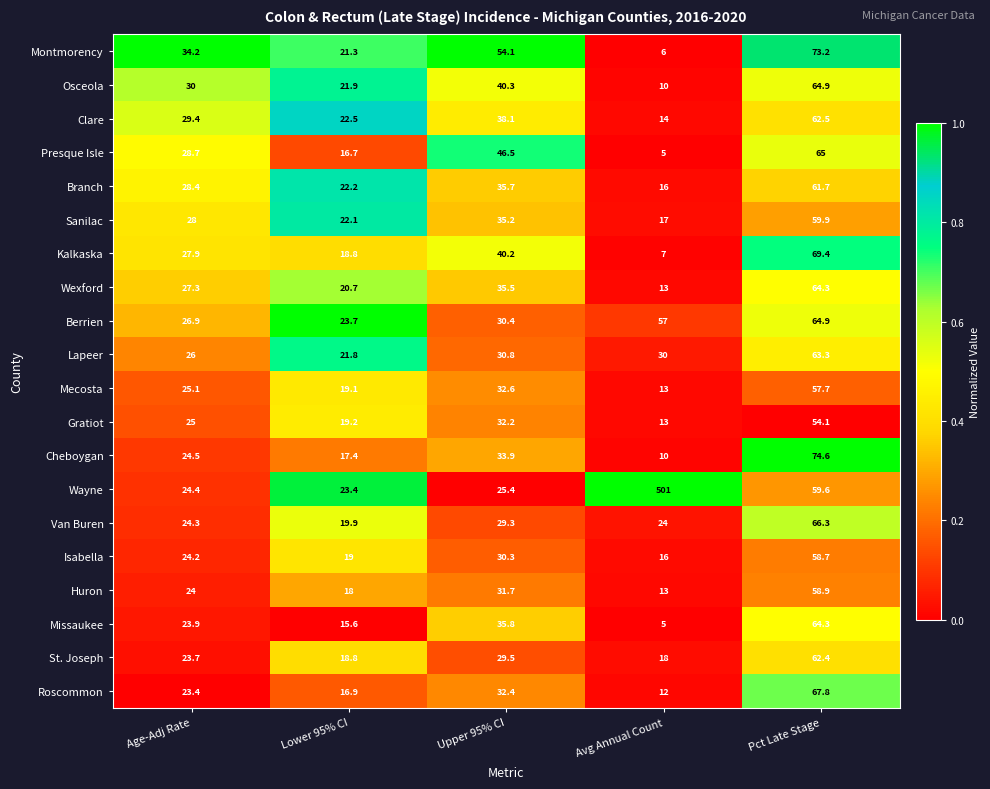

What is the difference between the Berrien values at Upper 95% CI and Pct Late Stage?

34.5